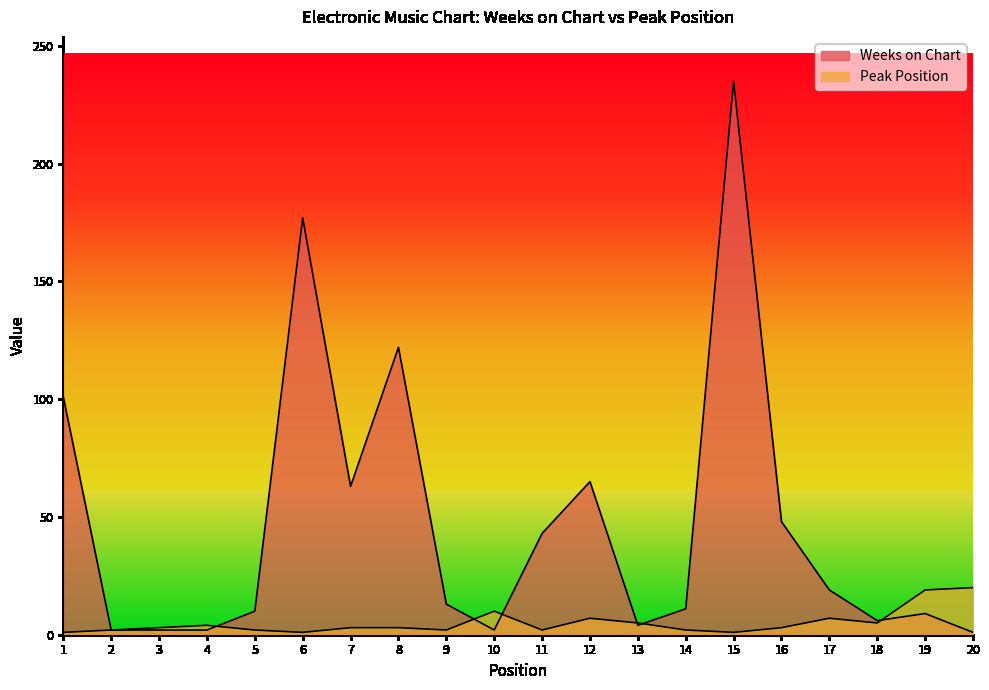

Where is the first local maximum for Weeks on Chart?

6